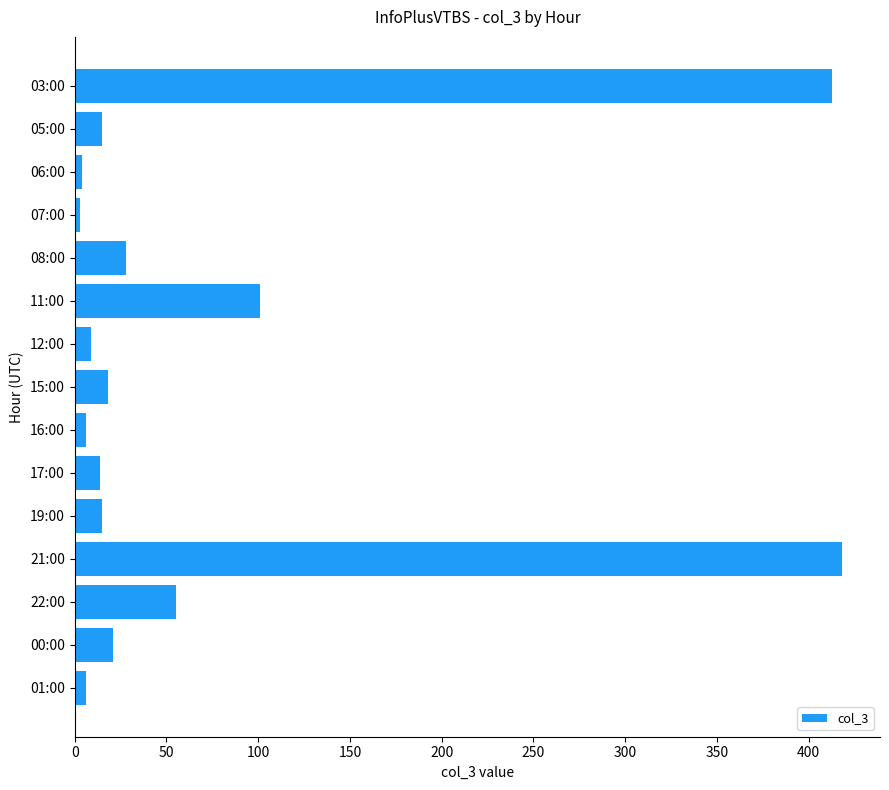

What is the greatest value displayed?

418